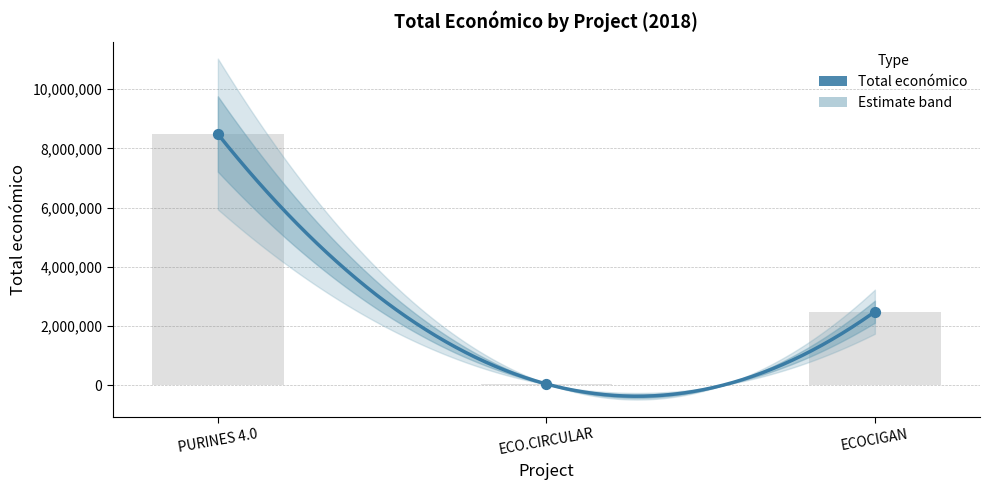

What is the change in value from ECO.CIRCULAR to ECOCIGAN?

+2440869